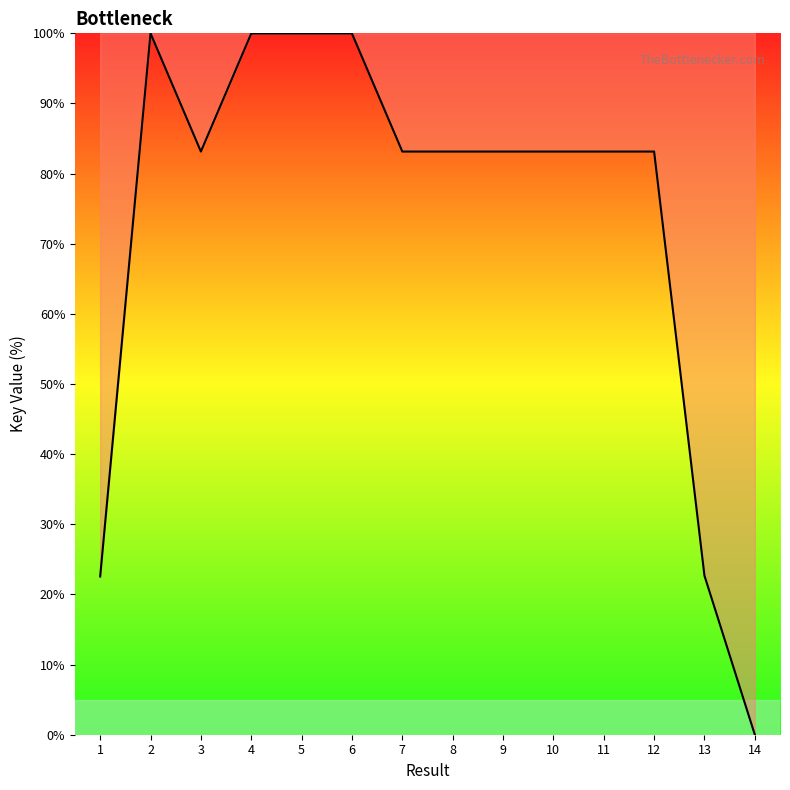

At which category does the data reach its first local valley?

3